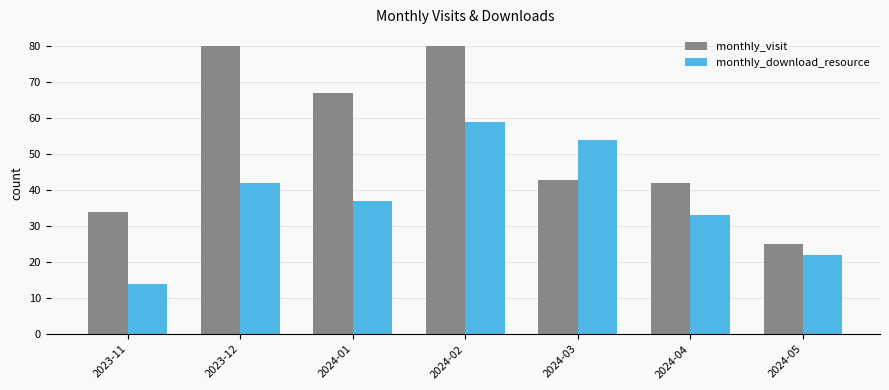

What is the label of the 7th bar from the left?

2024-05